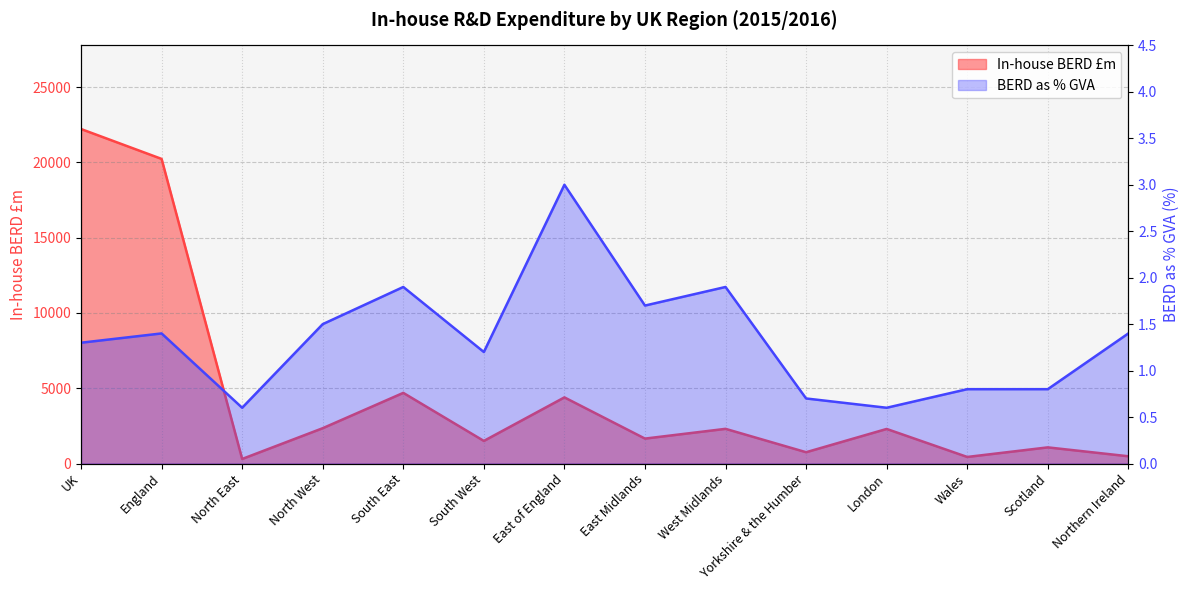

True or false: In-house BERD £m and BERD as % GVA cross at least once.

False